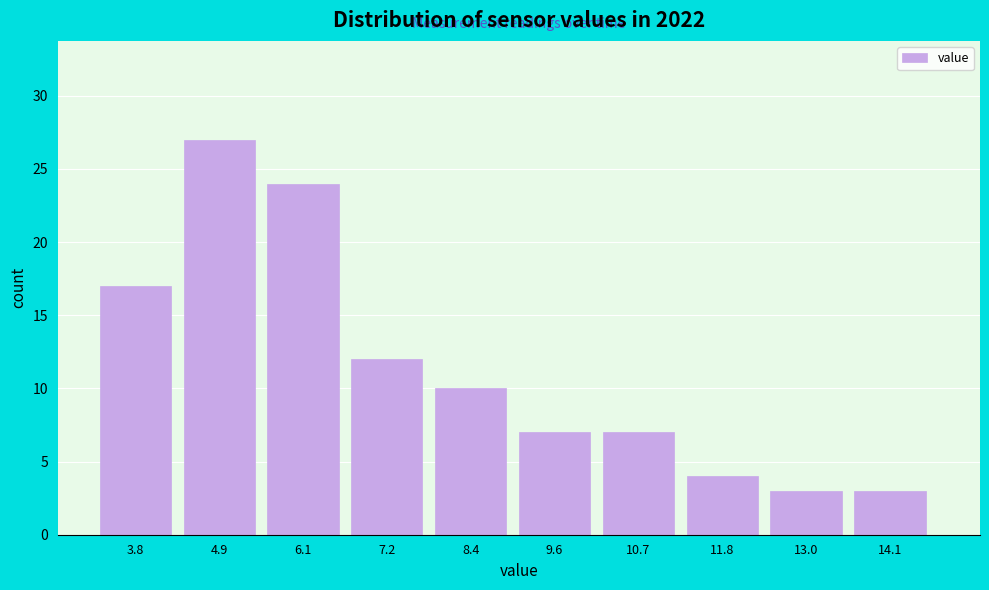

Reading left to right, extract all data points from this chart.

3.8=17	4.9=27	6.1=24	7.2=12	8.4=10	9.6=7	10.7=7	11.8=4	13.0=3	14.1=3